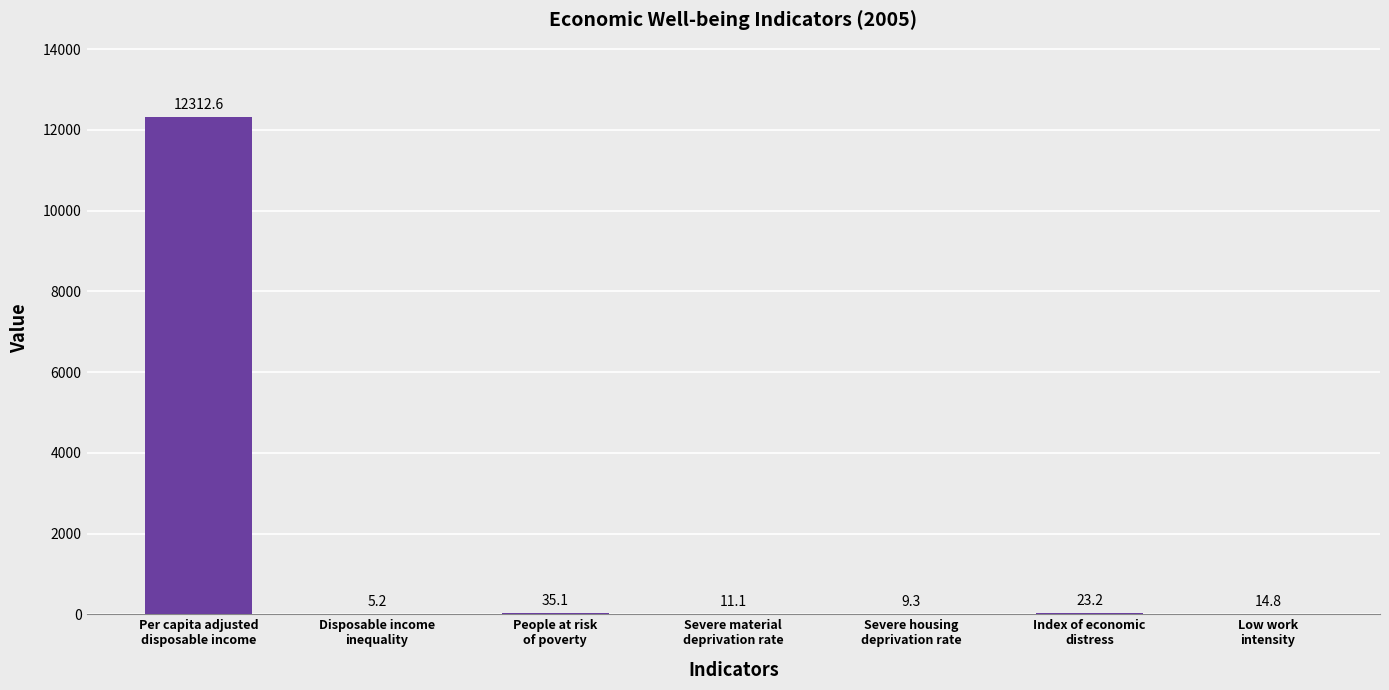

What is the maximum value shown in the chart?

12312.6